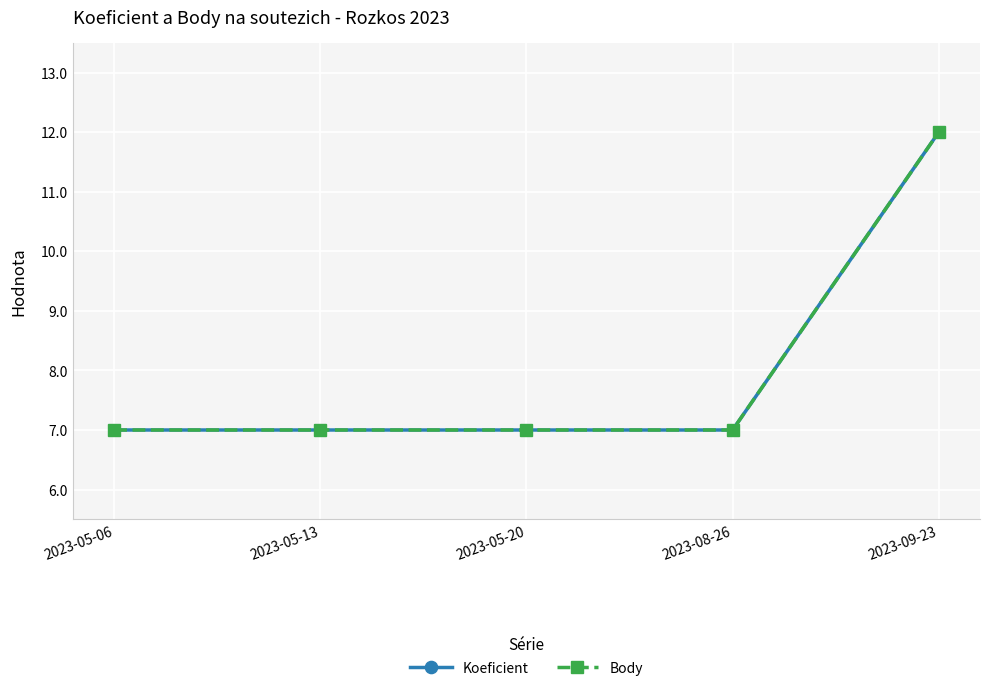

Which label corresponds to the smallest value in the chart?

2023-05-06